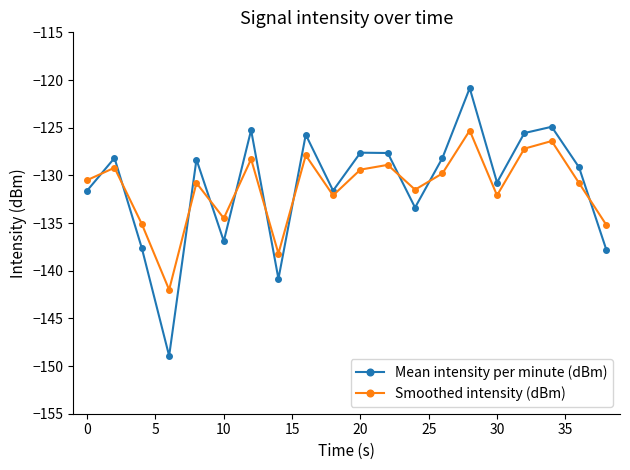

How many interior local peaks does the Mean intensity per minute (dBm) series have?

7